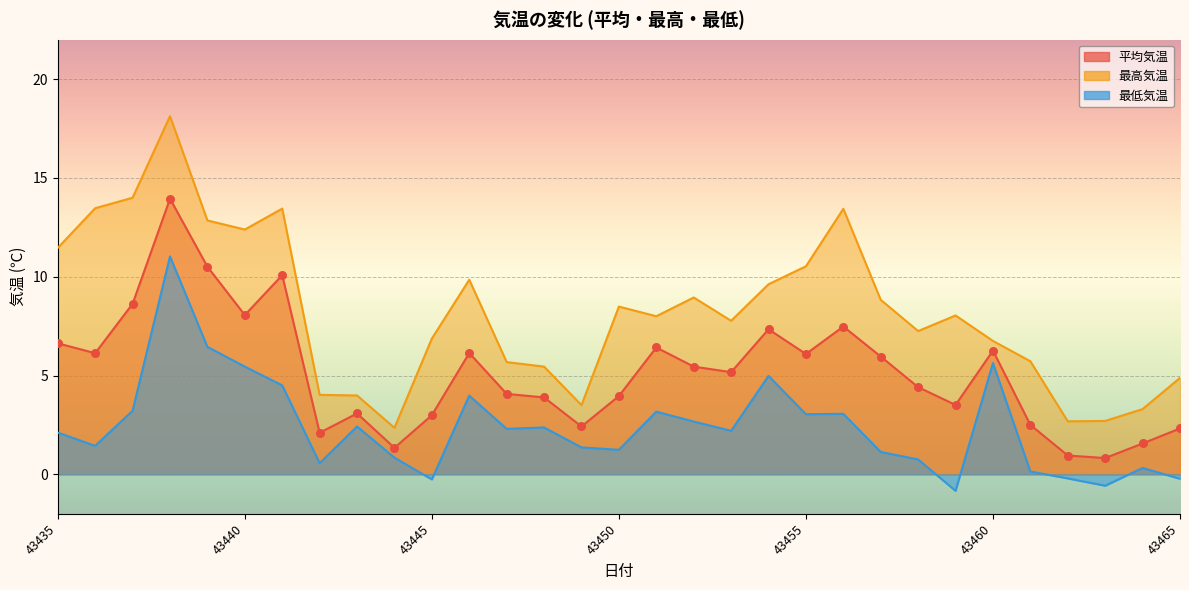

Which series has the largest total across all categories?

最高気温